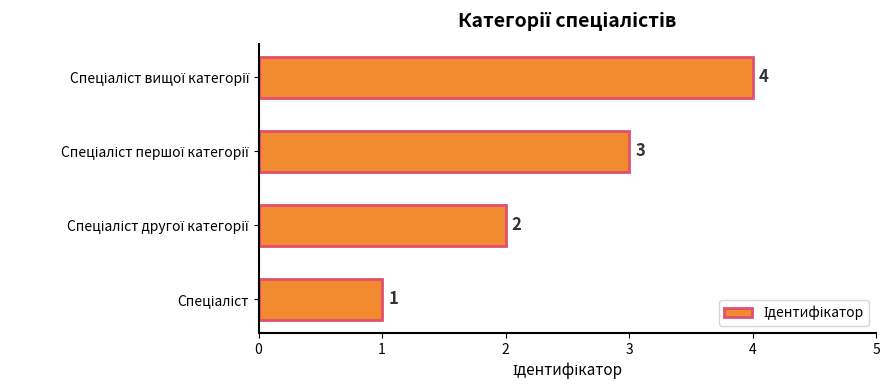

How many values are between 2 and 4?

3